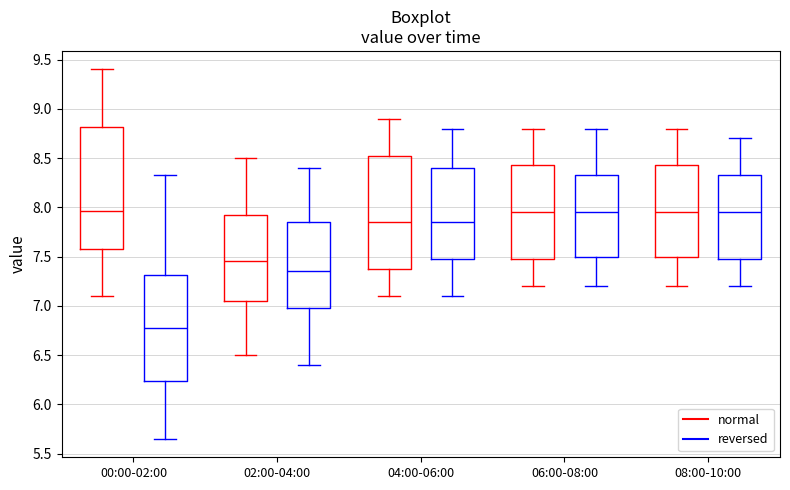

Which box's median line is the lowest?

00:00-02:00 (reversed)